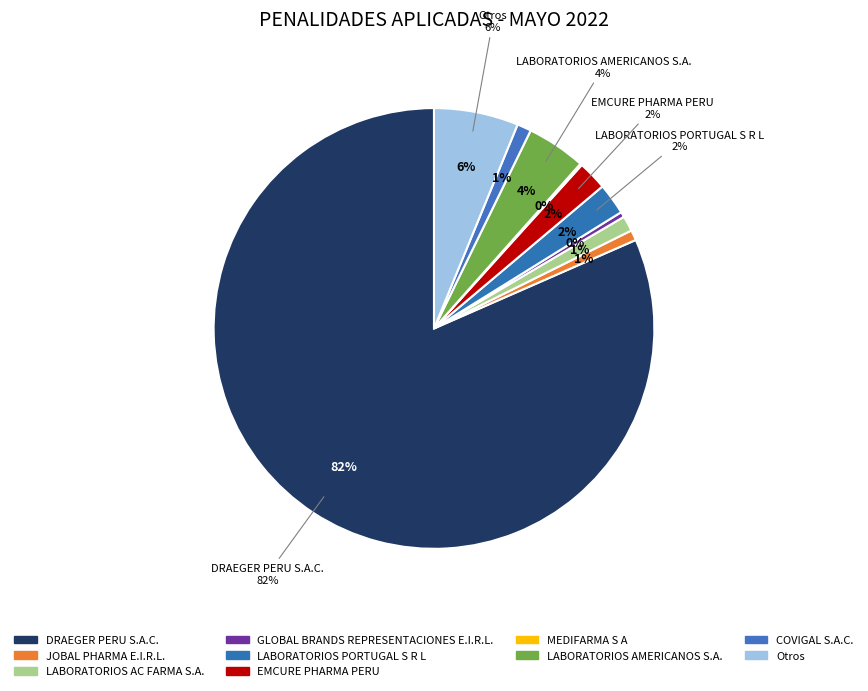

What is the majority slice?

DRAEGER PERU S.A.C.